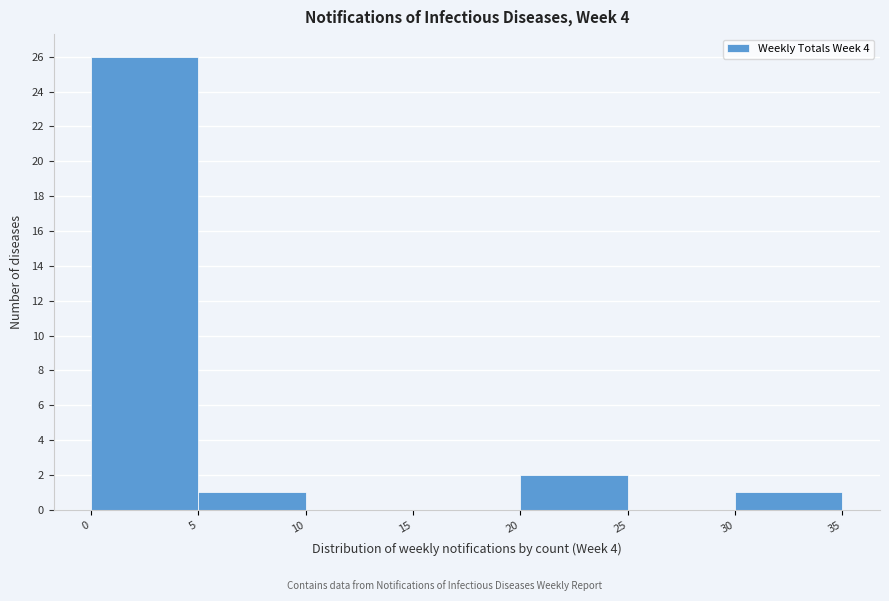

Reading left to right, list every bar in this chart as the range it spans on the x-axis followed by its height. The values are not printed on the chart, so give them approximately, as read against the axis.

0 to 5: 26
5 to 10: 1
10 to 15: 0
15 to 20: 0
20 to 25: 2
25 to 30: 0
30 to 35: 1